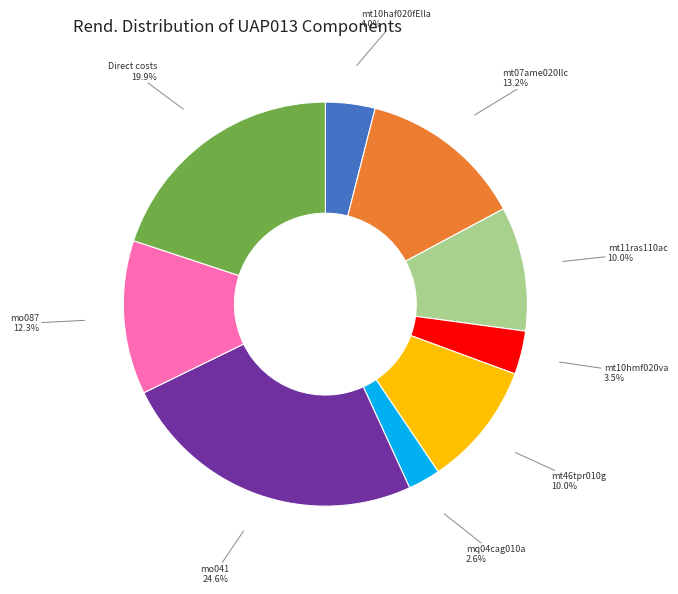

Is there a majority slice in this chart?

No